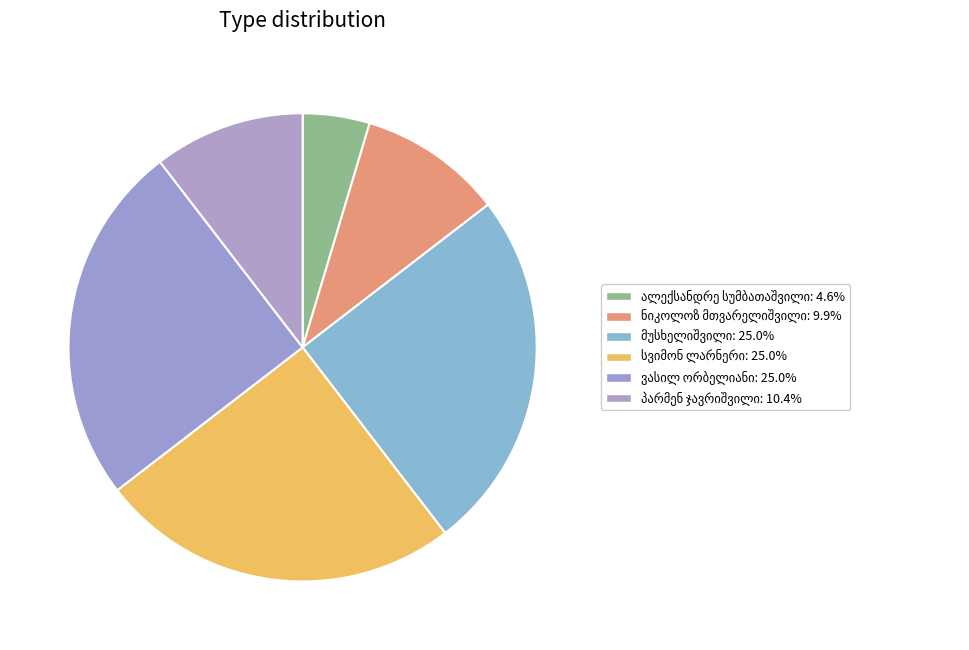

How many segments does this pie chart have?

6